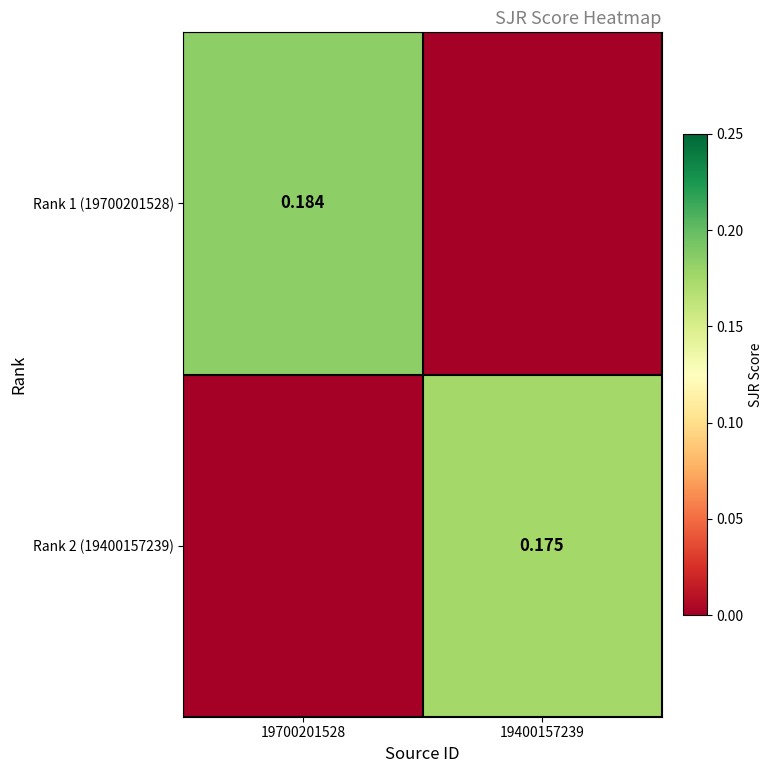

What is the difference between the Rank 1 (19700201528) values at 19400157239 and 19700201528?

0.2